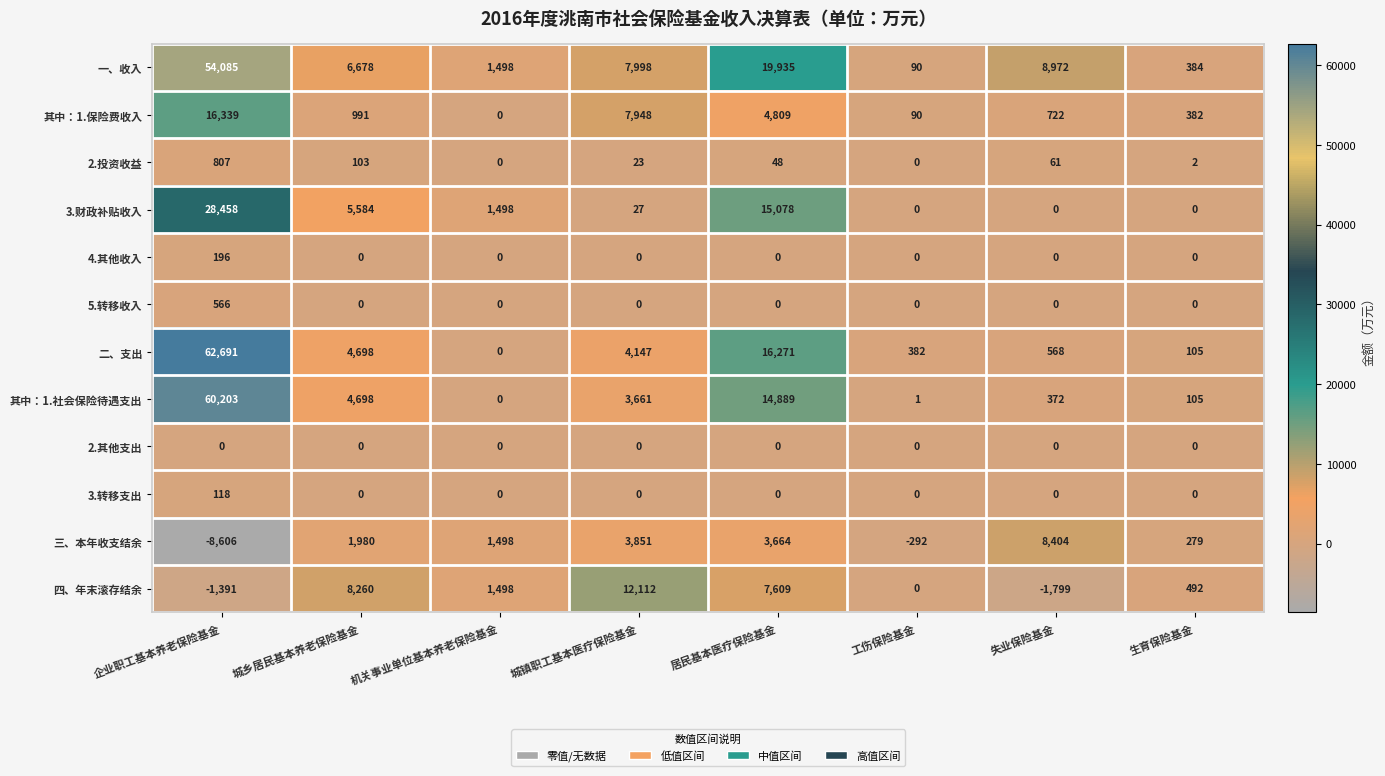

Which series changed the most between 城镇职工基本医疗保险基金 and 失业保险基金?

四、年末滚存结余